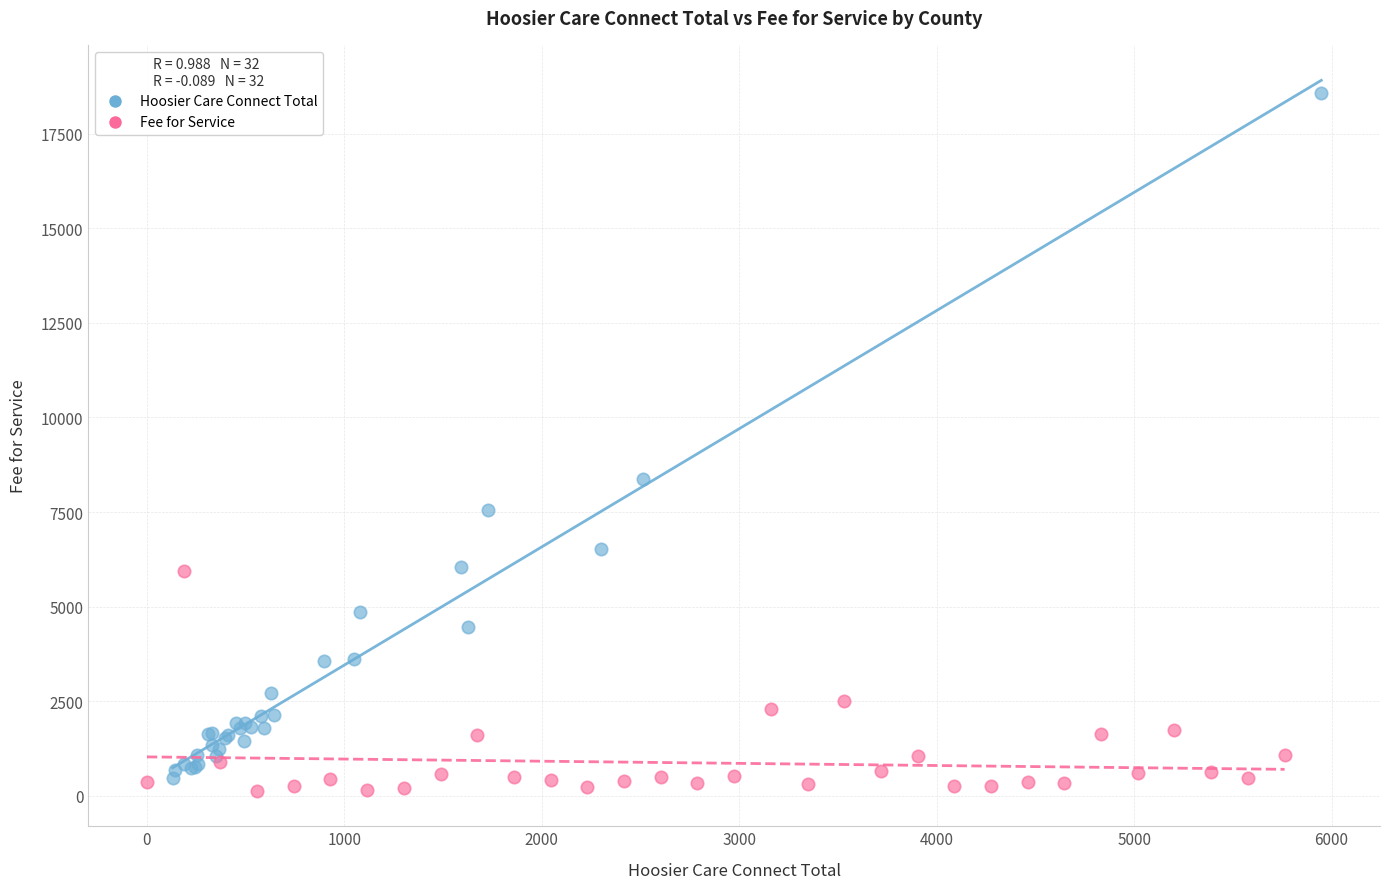

Which series contains the highest Y value?

Hoosier Care Connect Total